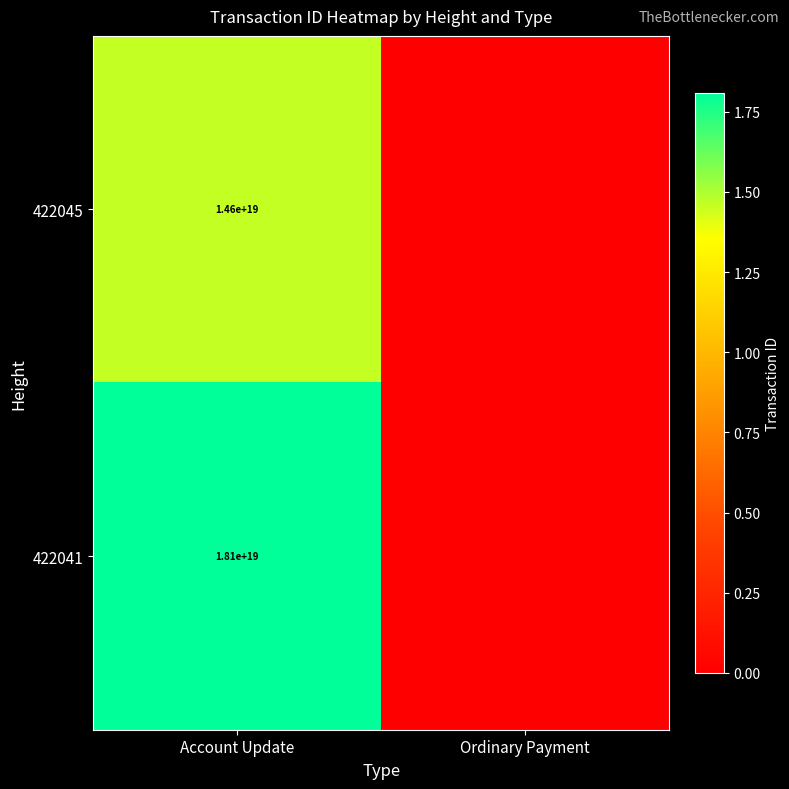

Is the value of 422045 at Account Update greater than the value of 422041 at Account Update?

No